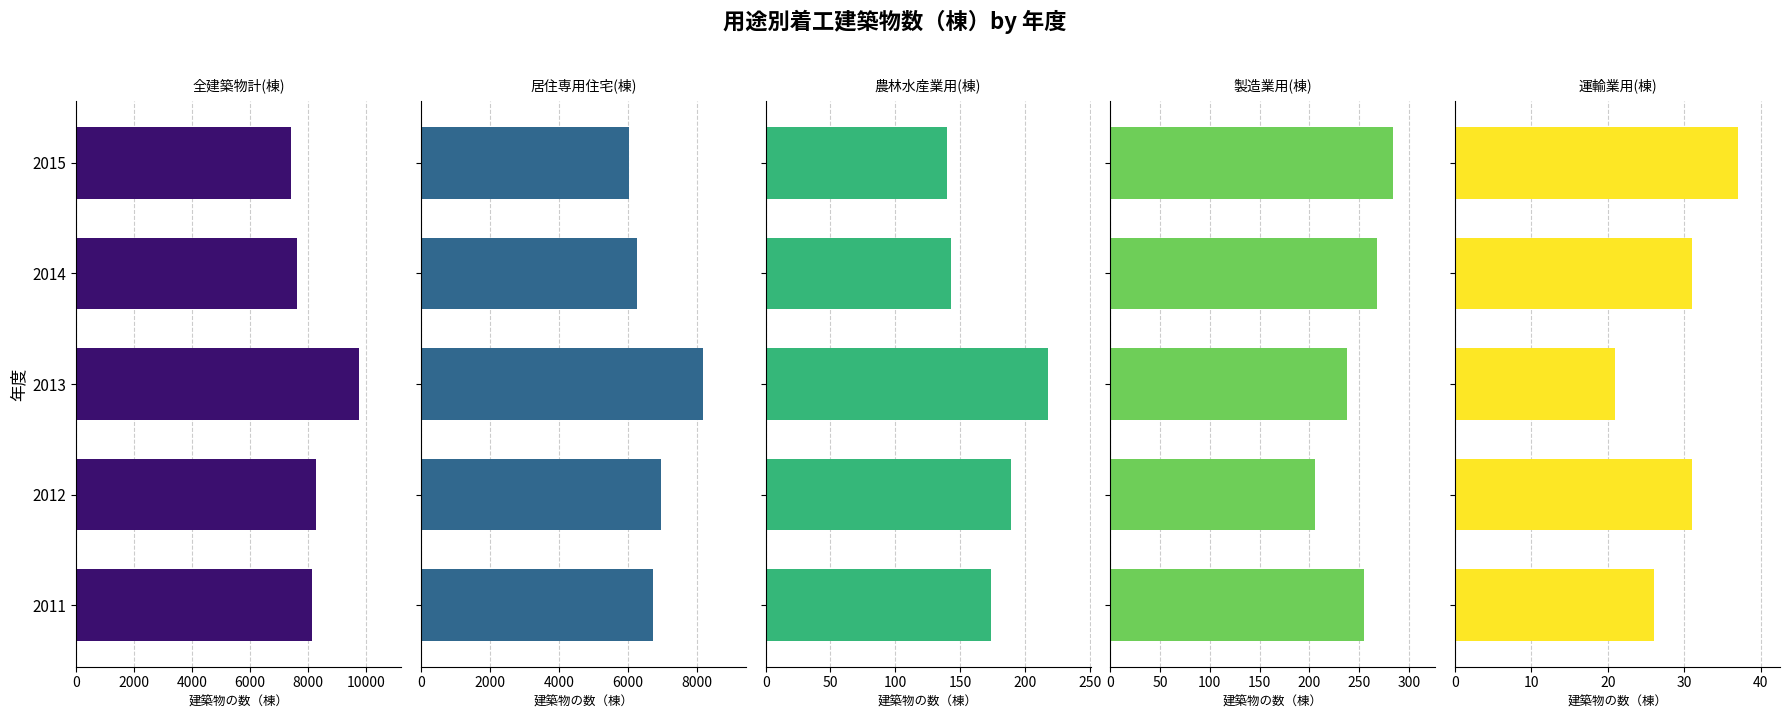

Reading right to left, what are all the values shown in this chart?

全建築物計(棟): 7410	7603	9743	8279	8135
居住専用住宅(棟): 6031	6263	8185	6950	6731
農林水産業用(棟): 140	143	218	189	174
製造業用(棟): 284	268	238	206	255
運輸業用(棟): 37	31	21	31	26